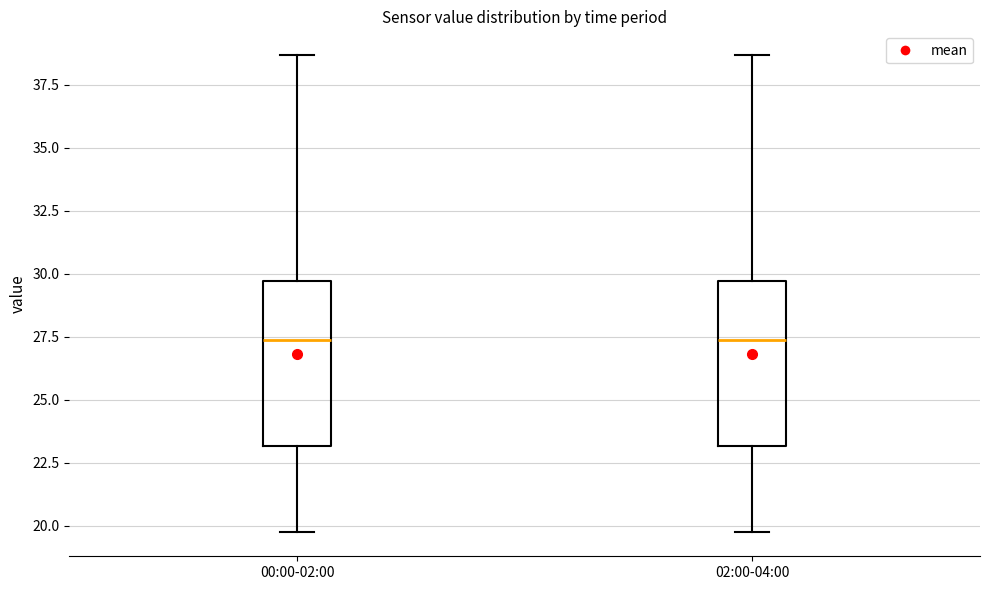

Reading left to right, read every box against the y-axis: the position of its median line, the range the box covers, and the ends of its whiskers. The values are not printed on the chart, so give them approximately, as read against the axis.

00:00-02:00: median 27.5, box 23.0 to 29.5, whiskers 19.5 to 38.5
02:00-04:00: median 27.5, box 23.0 to 29.5, whiskers 19.5 to 38.5